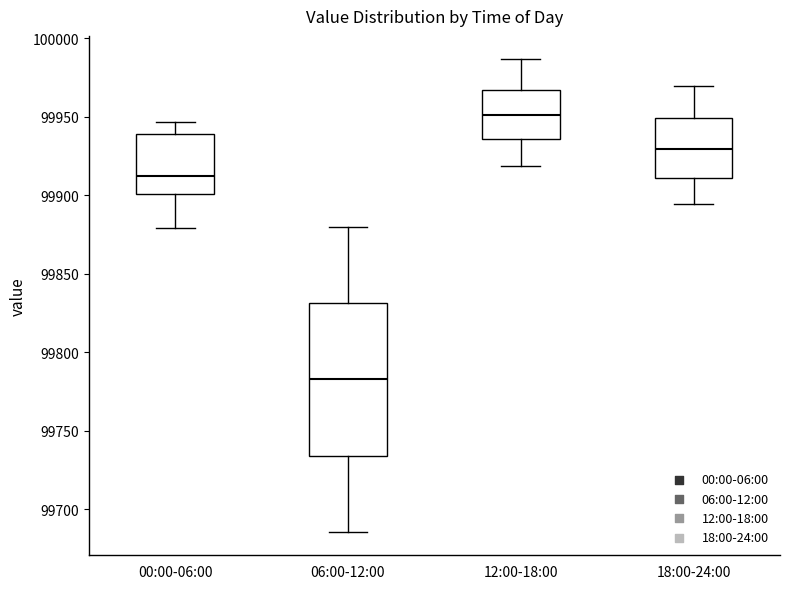

Reading left to right, transcribe this box plot: for each box, give where its median line is, the range the box spans, and where its two whiskers end, as read against the y-axis. The values are not printed on the chart, so give them approximately, as read against the axis.

00:00-06:00: median 99910, box 99900 to 99940, whiskers 99880 to 99945
06:00-12:00: median 99785, box 99735 to 99830, whiskers 99685 to 99880
12:00-18:00: median 99950, box 99935 to 99965, whiskers 99920 to 99985
18:00-24:00: median 99930, box 99910 to 99950, whiskers 99895 to 99970